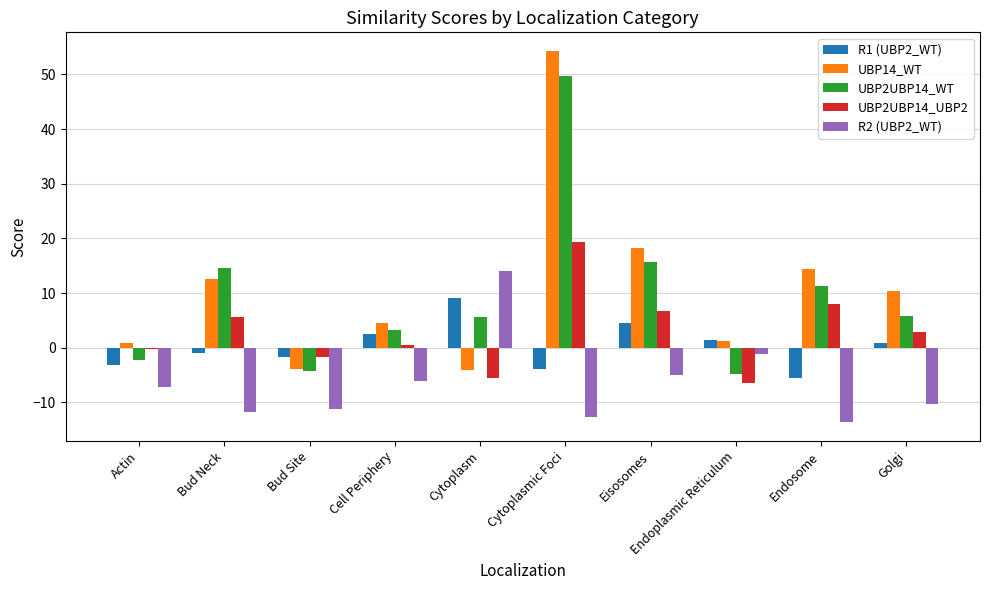

At which label does R1 (UBP2_WT) reach its peak?

Cytoplasm